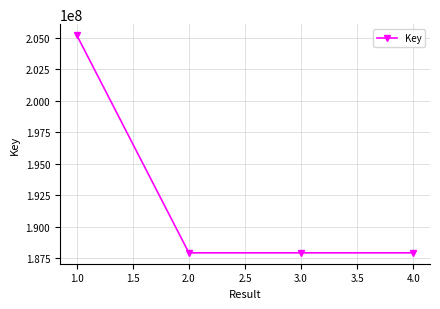

Is it true that the value at 3.0 is 187947997?

True